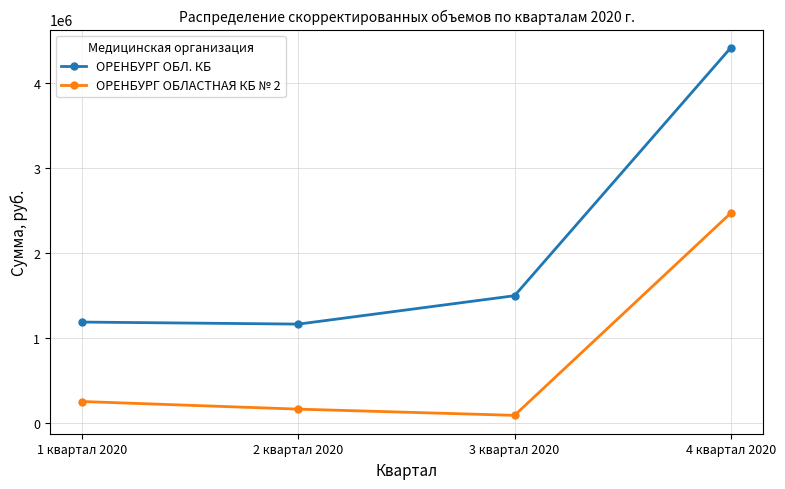

Reading left to right, extract all data points from this chart.

ОРЕНБУРГ ОБЛ. КБ: 1 квартал 2020=1184830	2 квартал 2020=1160904	3 квартал 2020=1495169	4 квартал 2020=4412172
ОРЕНБУРГ ОБЛАСТНАЯ КБ № 2: 1 квартал 2020=249420	2 квартал 2020=159798	3 квартал 2020=86676	4 квартал 2020=2465973